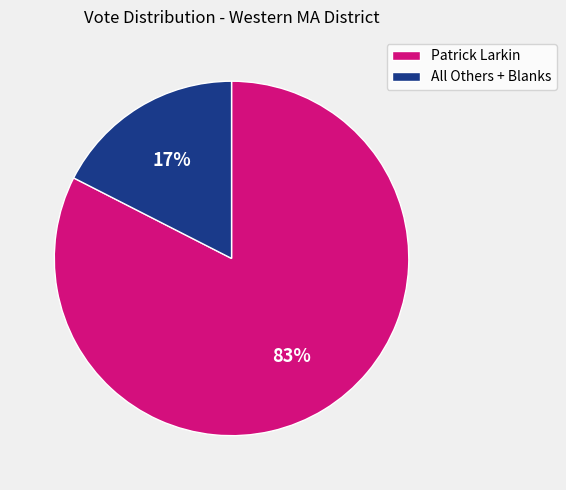

Which category accounts for the majority?

Patrick Larkin